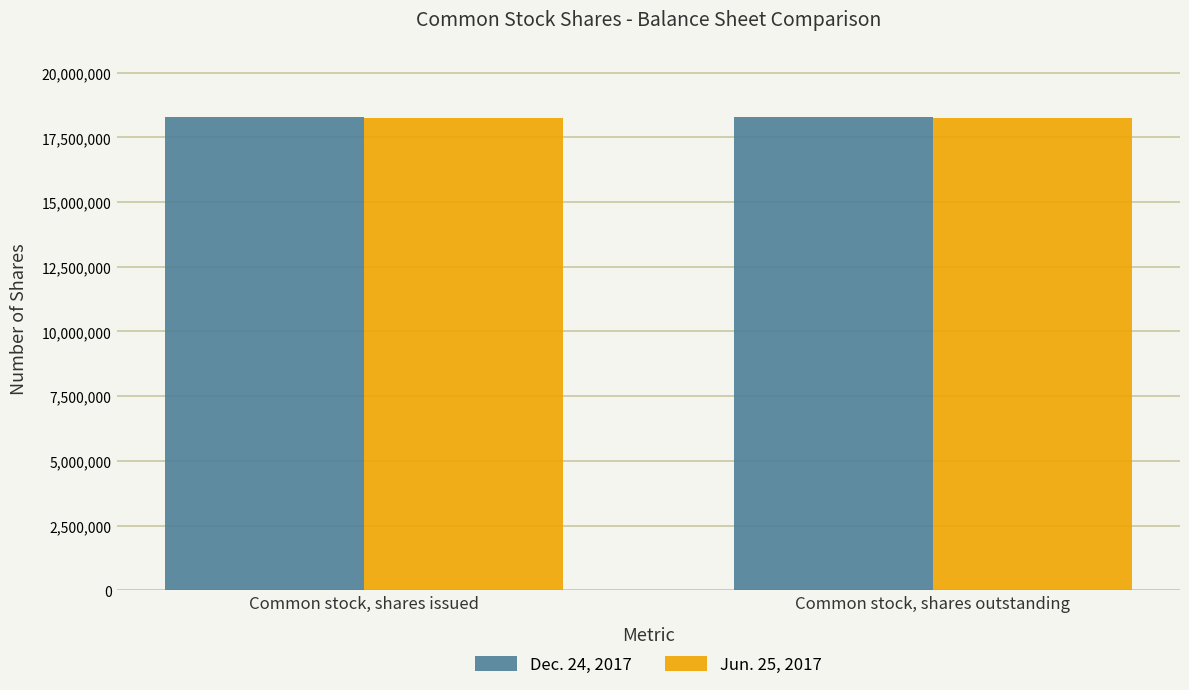

How many bars are there in each group?

2